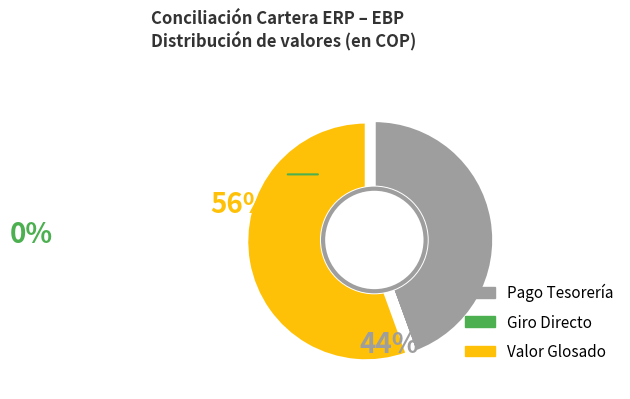

Is there a majority slice in this chart?

Yes